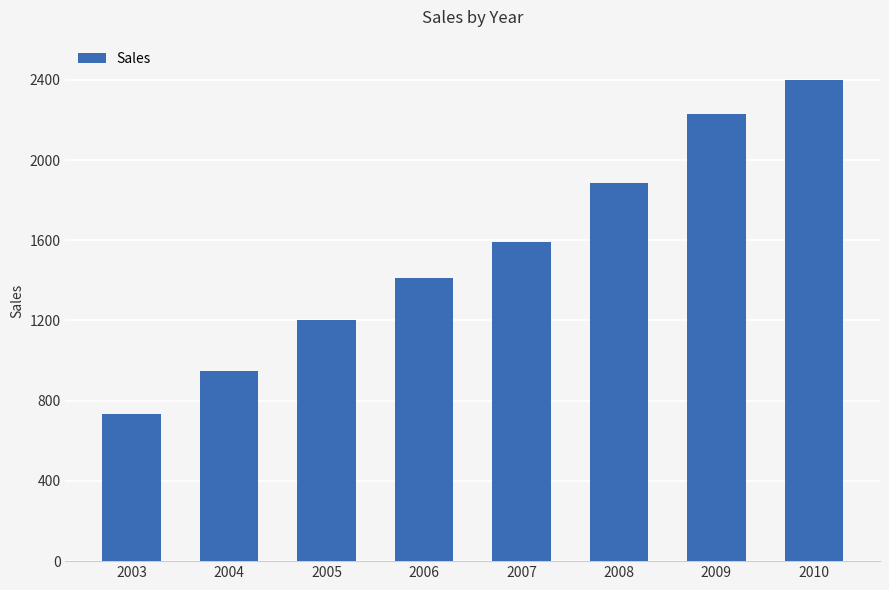

Rank the categories by value from lowest to highest.

2003, 2004, 2005, 2006, 2007, 2008, 2009, 2010